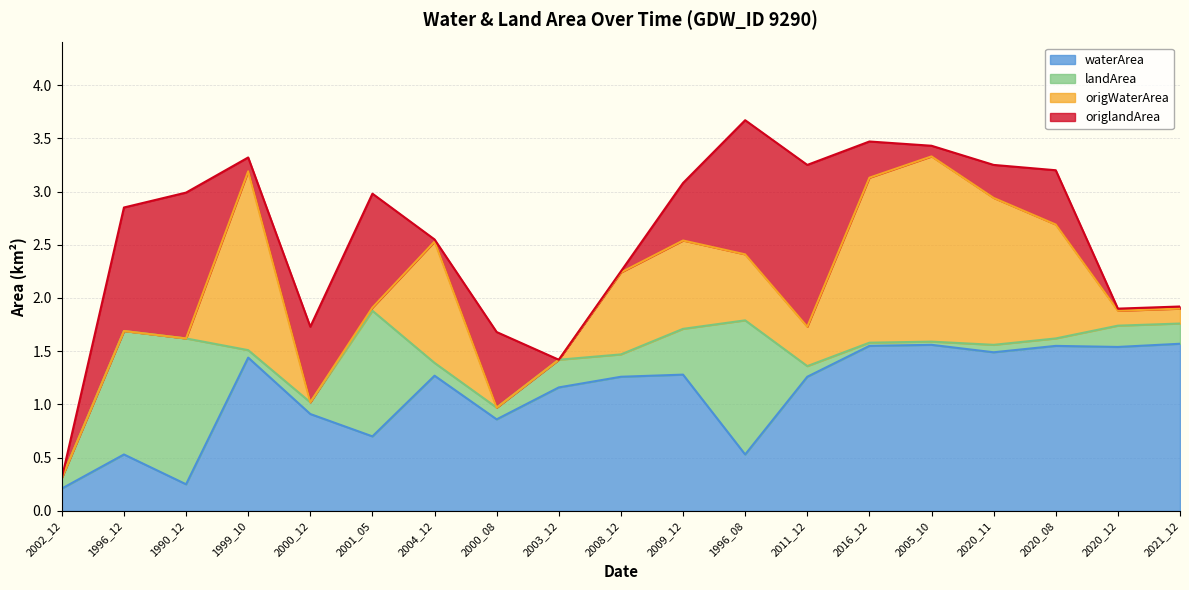

Reading left to right, extract all data points from this chart.

waterArea: 2002_12=0.2	1996_12=0.5	1990_12=0.2	1999_10=1.4	2000_12=0.9	2001_05=0.7	2004_12=1.3	2000_08=0.9	2003_12=1.2	2008_12=1.3	2009_12=1.3	1996_08=0.5	2011_12=1.3	2016_12=1.6	2005_10=1.6	2020_11=1.5	2020_08=1.6	2020_12=1.5	2021_12=1.6
landArea: 2002_12=0.1	1996_12=1.2	1990_12=1.4	1999_10=0.1	2000_12=0.1	2001_05=1.2	2004_12=0.1	2000_08=0.1	2003_12=0.3	2008_12=0.2	2009_12=0.4	1996_08=1.3	2011_12=0.1	2016_12=0.0	2005_10=0.0	2020_11=0.1	2020_08=0.1	2020_12=0.2	2021_12=0.2
origWaterArea: 2002_12=0.0	1996_12=0.0	1990_12=0.0	1999_10=1.7	2000_12=0.0	2001_05=0.0	2004_12=1.1	2000_08=0.0	2003_12=0.0	2008_12=0.8	2009_12=0.8	1996_08=0.6	2011_12=0.4	2016_12=1.6	2005_10=1.7	2020_11=1.4	2020_08=1.1	2020_12=0.1	2021_12=0.1
origlandArea: 2002_12=0.0	1996_12=1.2	1990_12=1.4	1999_10=0.1	2000_12=0.7	2001_05=1.1	2004_12=0.0	2000_08=0.7	2003_12=0.0	2008_12=0.0	2009_12=0.5	1996_08=1.3	2011_12=1.5	2016_12=0.3	2005_10=0.1	2020_11=0.3	2020_08=0.5	2020_12=0.0	2021_12=0.0